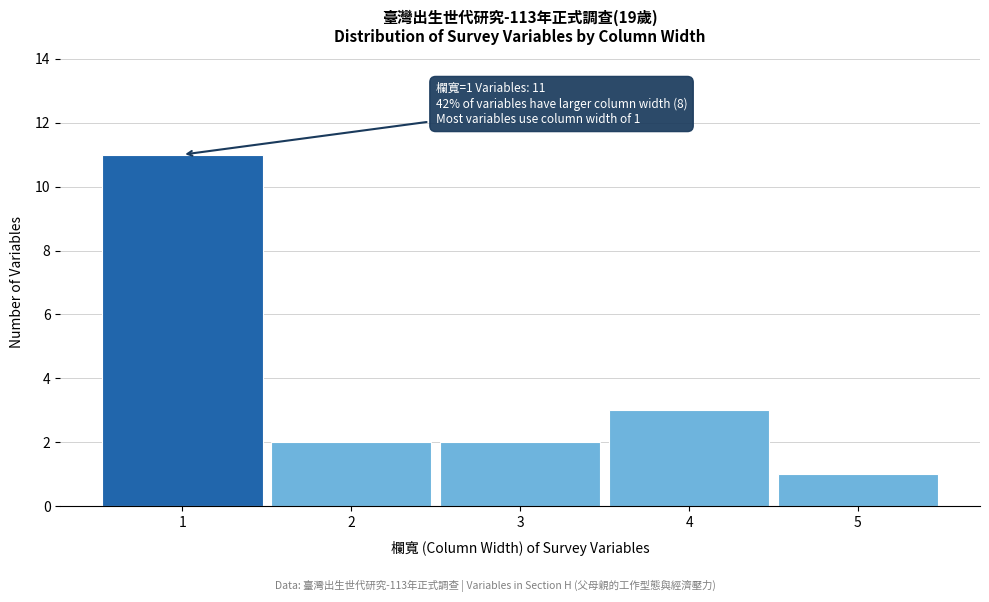

Reading left to right, extract all data points from this chart.

1=11	2=2	3=2	4=3	5=1